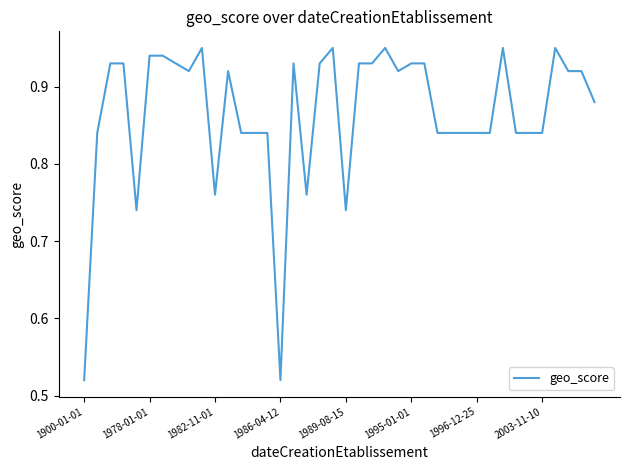

What is the difference between the maximum and minimum values?

0.4